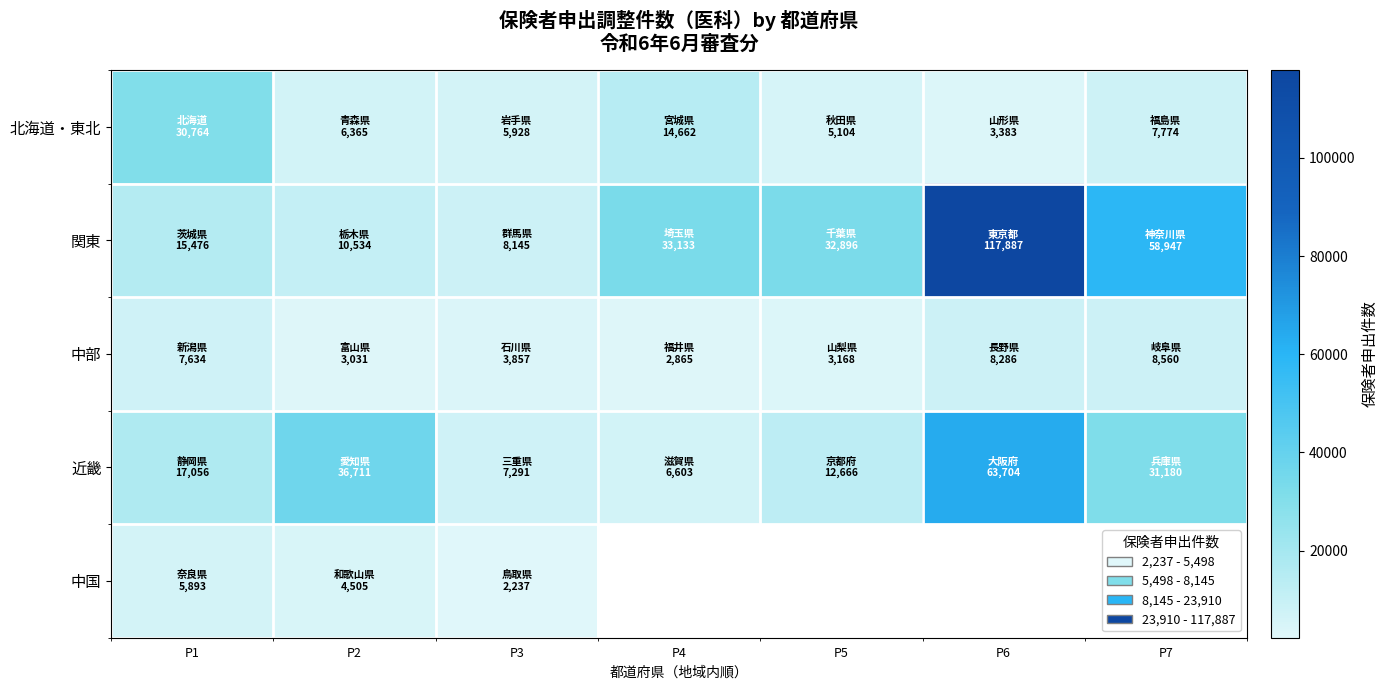

At how many categories does at least one series exceed 85095?

1